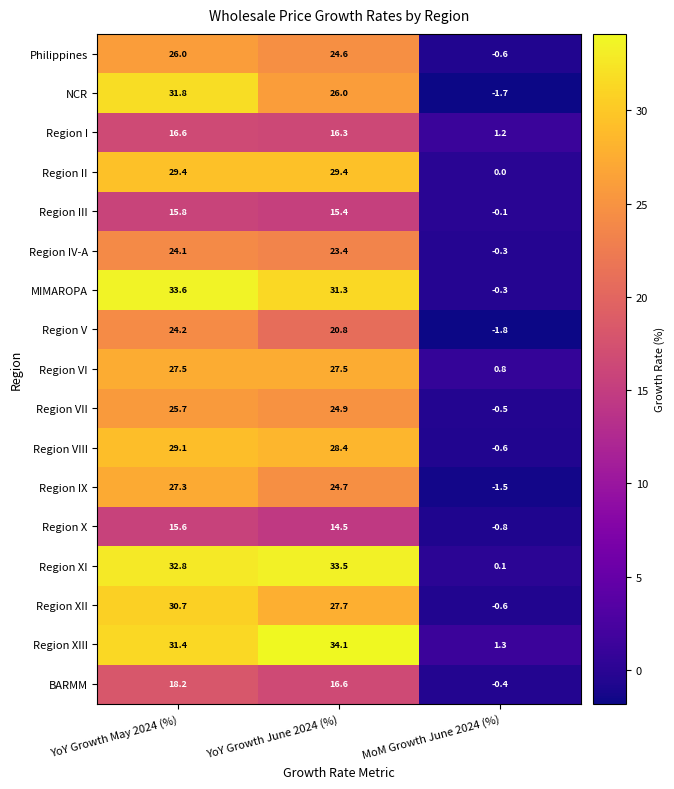

What is the minimum value for BARMM?

-0.4